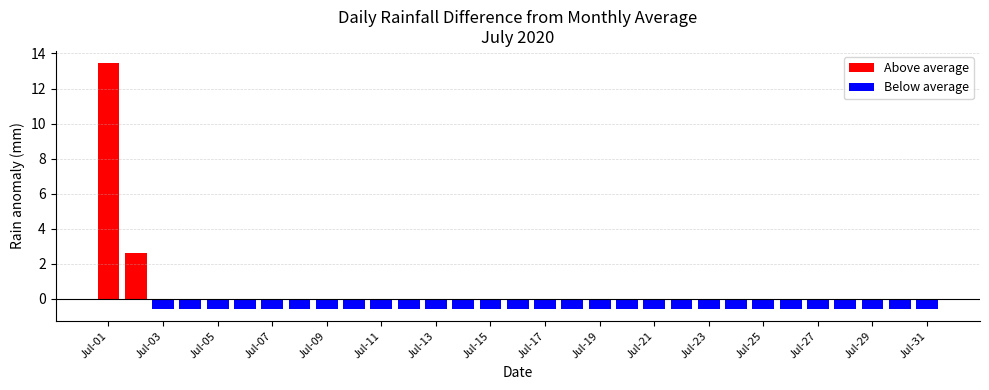

Reading left to right, what are all the values shown in this chart?

Above average: 13.4	2.6	0.0	0.0	0.0	0.0	0.0	0.0	0.0	0.0	0.0	0.0	0.0	0.0	0.0	0.0	0.0	0.0	0.0	0.0	0.0	0.0	0.0	0.0	0.0	0.0	0.0	0.0	0.0	0.0	0.0
Below average: 0.0	0.0	-0.6	-0.6	-0.6	-0.6	-0.6	-0.6	-0.6	-0.6	-0.6	-0.6	-0.6	-0.6	-0.6	-0.6	-0.6	-0.6	-0.6	-0.6	-0.6	-0.6	-0.6	-0.6	-0.6	-0.6	-0.6	-0.6	-0.6	-0.6	-0.6